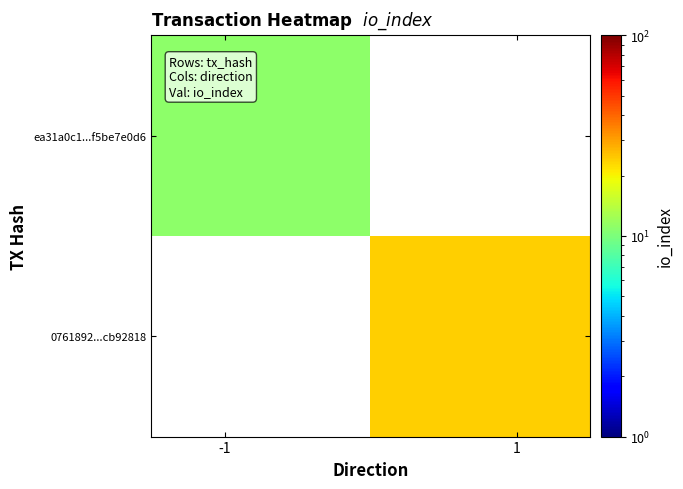

List the series in order of their peak value, lowest first.

ea31a0c1...f5be7e0d6, 0761892...cb92818